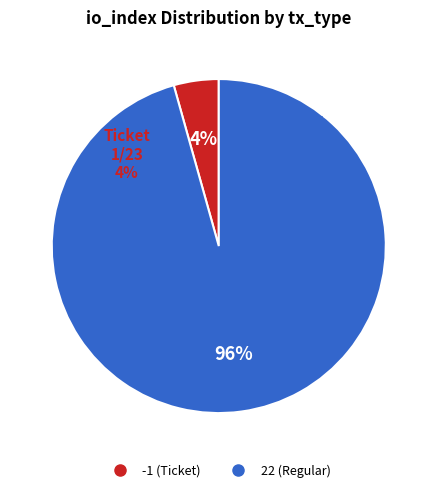

Do -1 (Ticket) and 22 (Regular) together represent more than half of the pie?

Yes